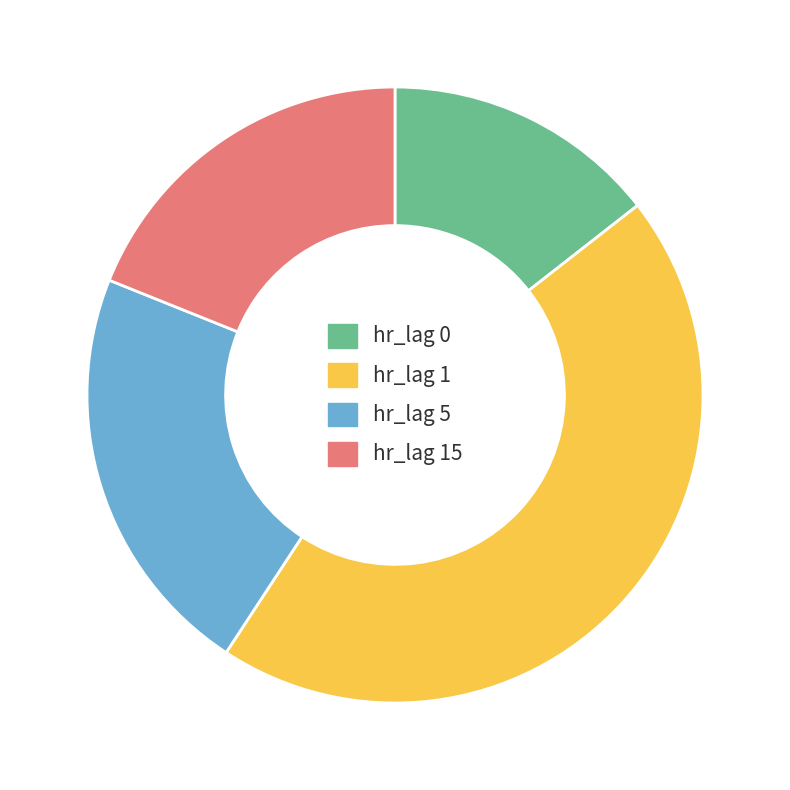

True or false: hr_lag 5 accounts for 22% of the total.

True